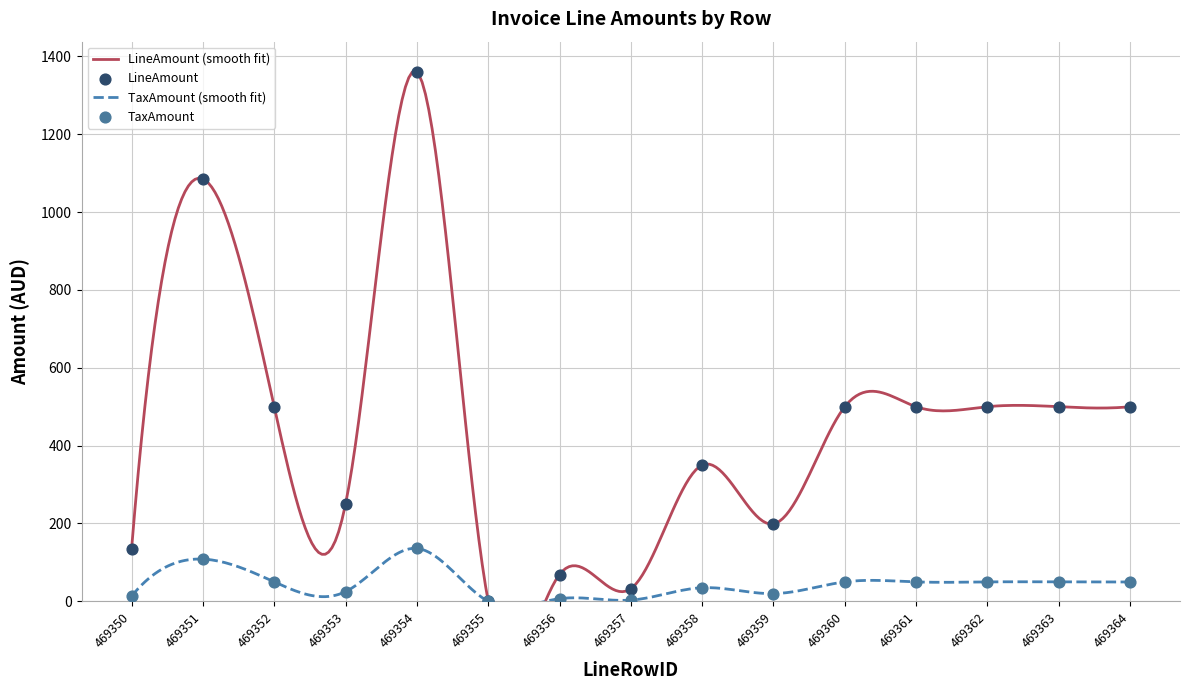

Is the value of LineAmount at 469355 greater than the value of TaxAmount at 469363?

No